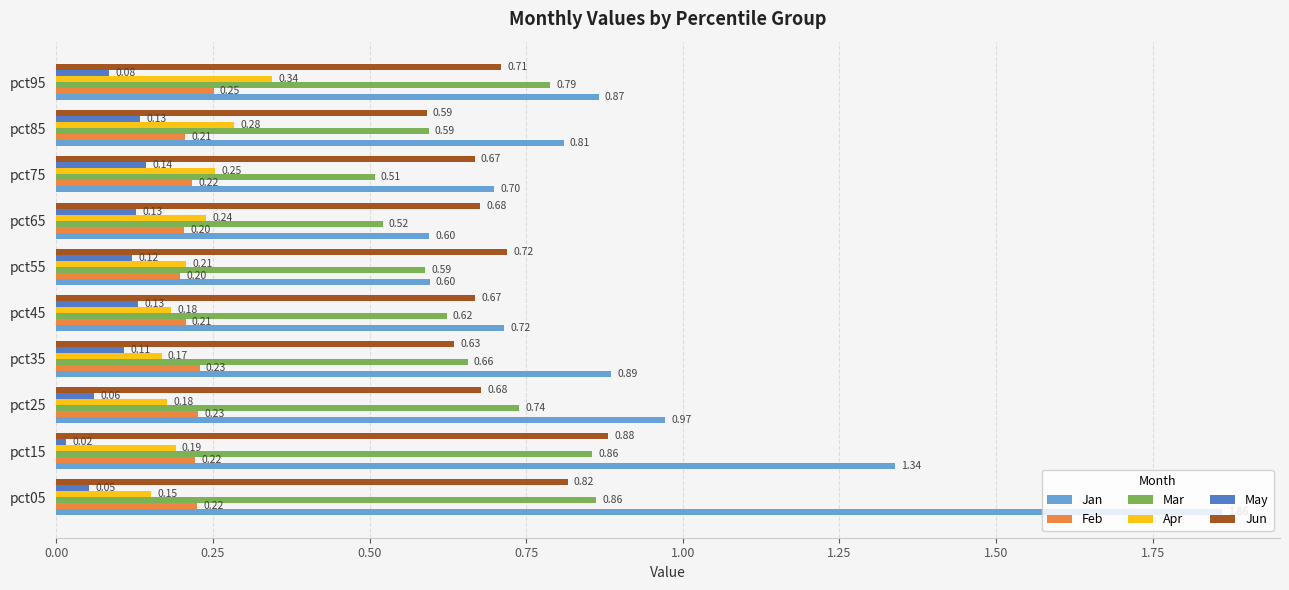

Which series has the largest total across all categories?

Jan